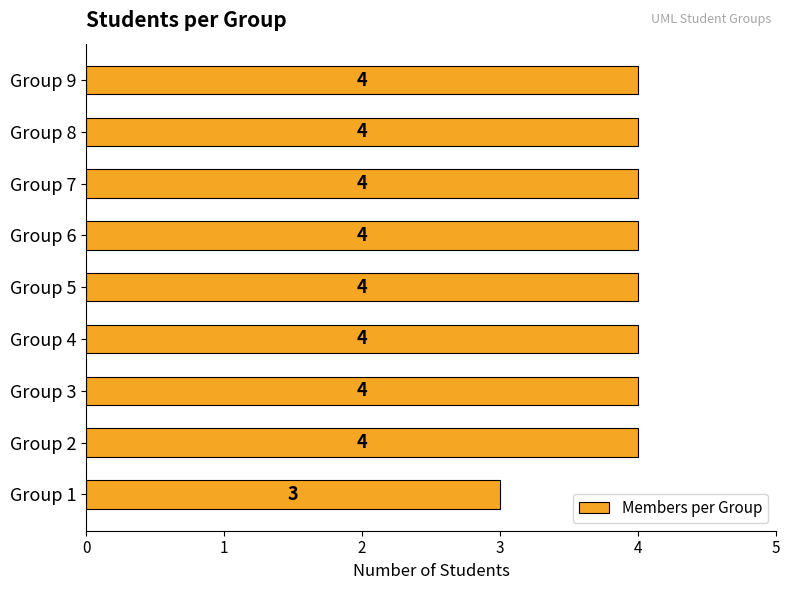

Between Group 1 and Group 3, which is larger?

Group 3